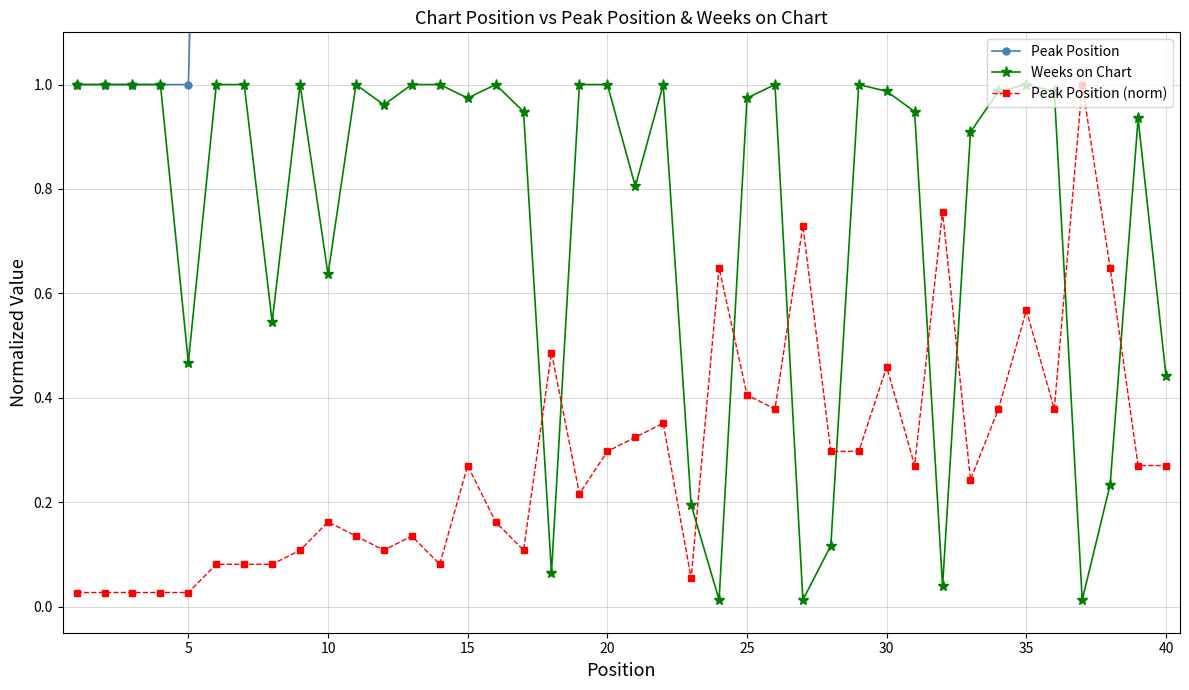

True or false: Peak Position (norm) has more than 2 interior local peaks.

True